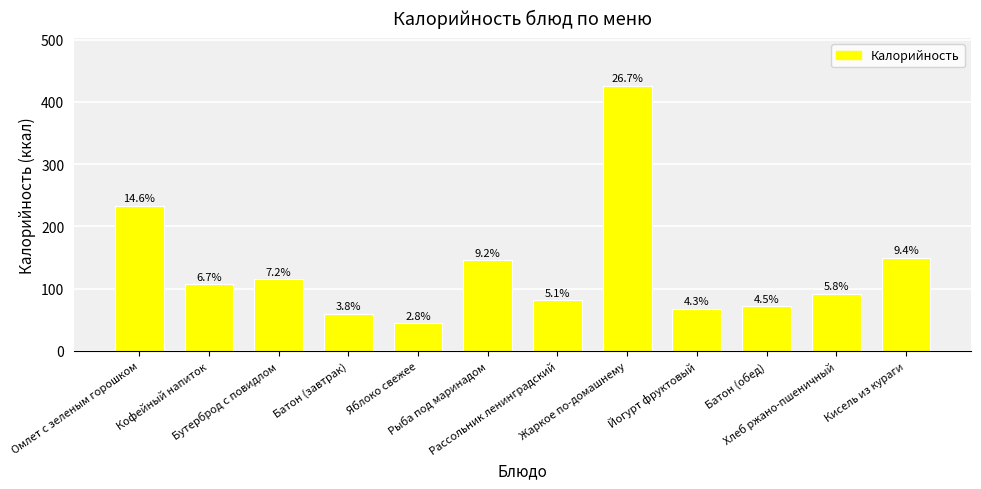

How many bars are there in total?

12